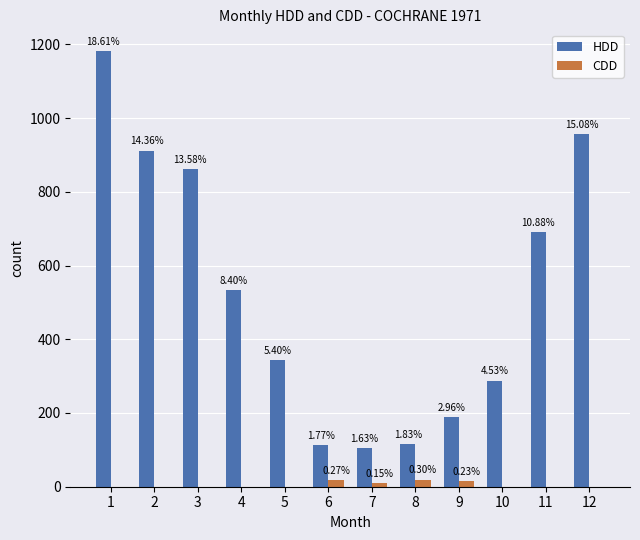

What is the difference between the CDD values at 6 and 10?

17.3